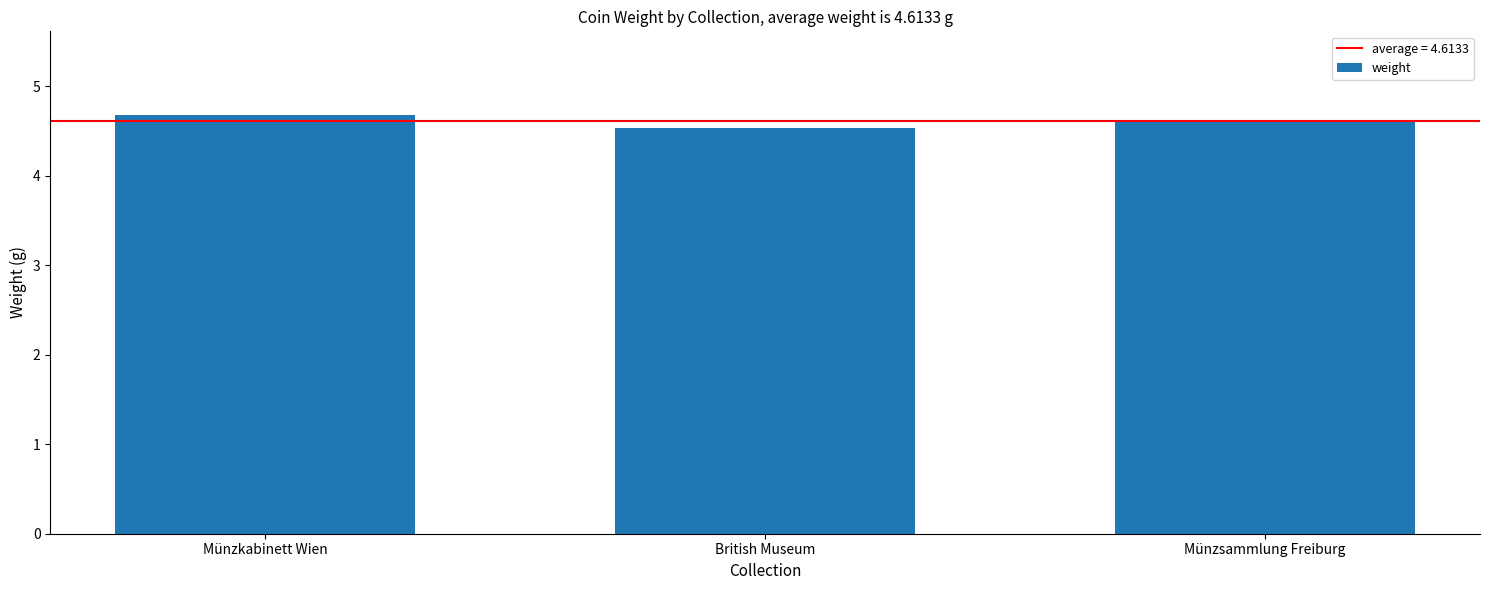

Does the chart contain any negative values?

No